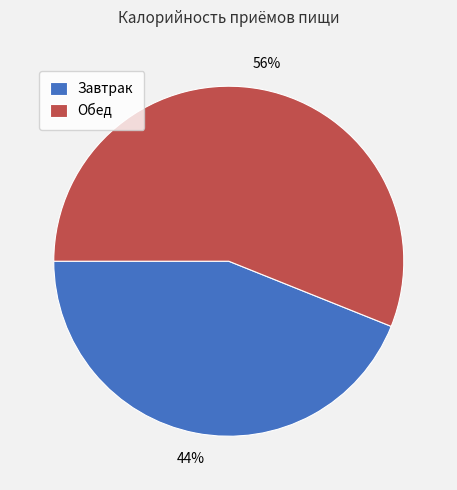

True or false: Завтрак accounts for 44% of the total.

True